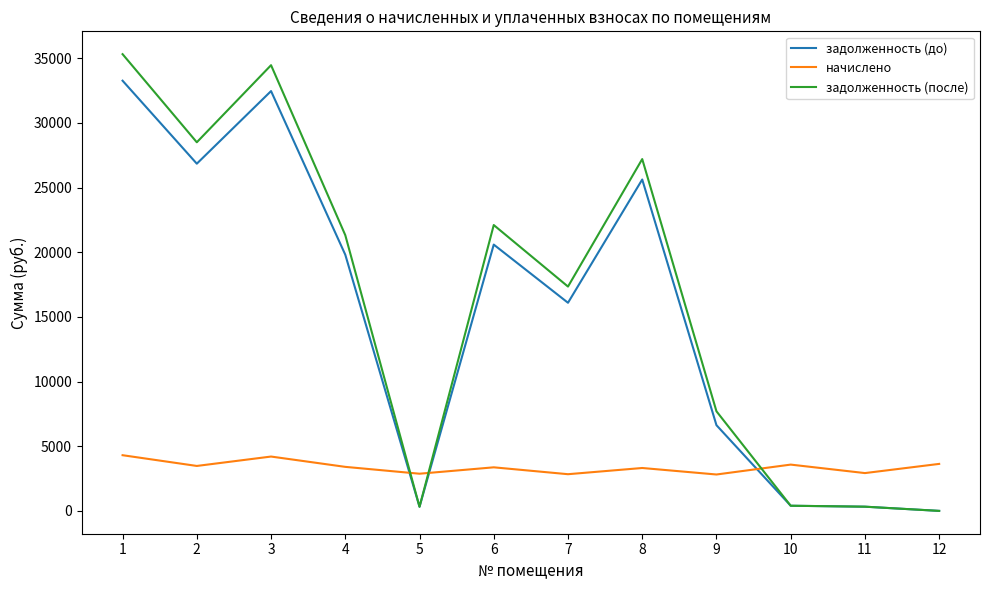

What is the total value across all series at 1?

72874.7